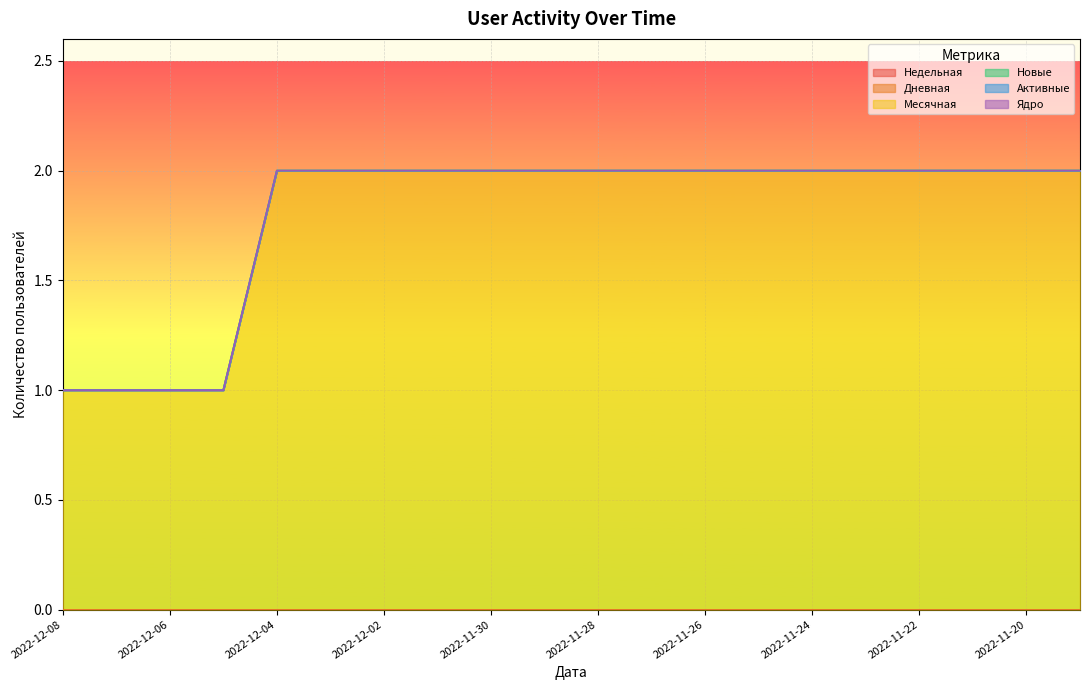

True or false: Недельная and Новые intersect in this chart.

False